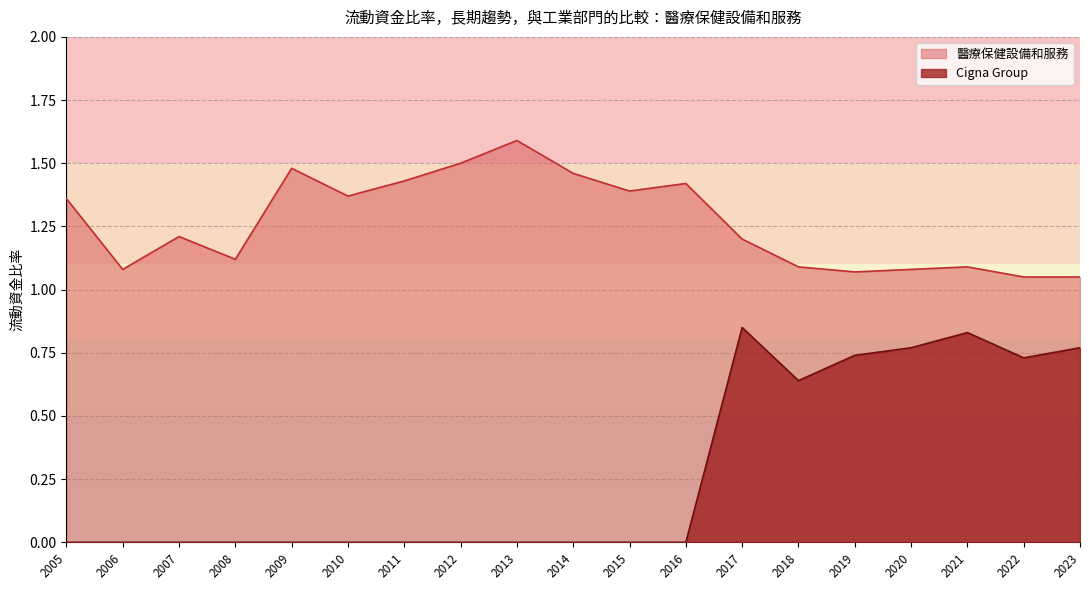

What is the highest value of the Cigna Group series?

0.8